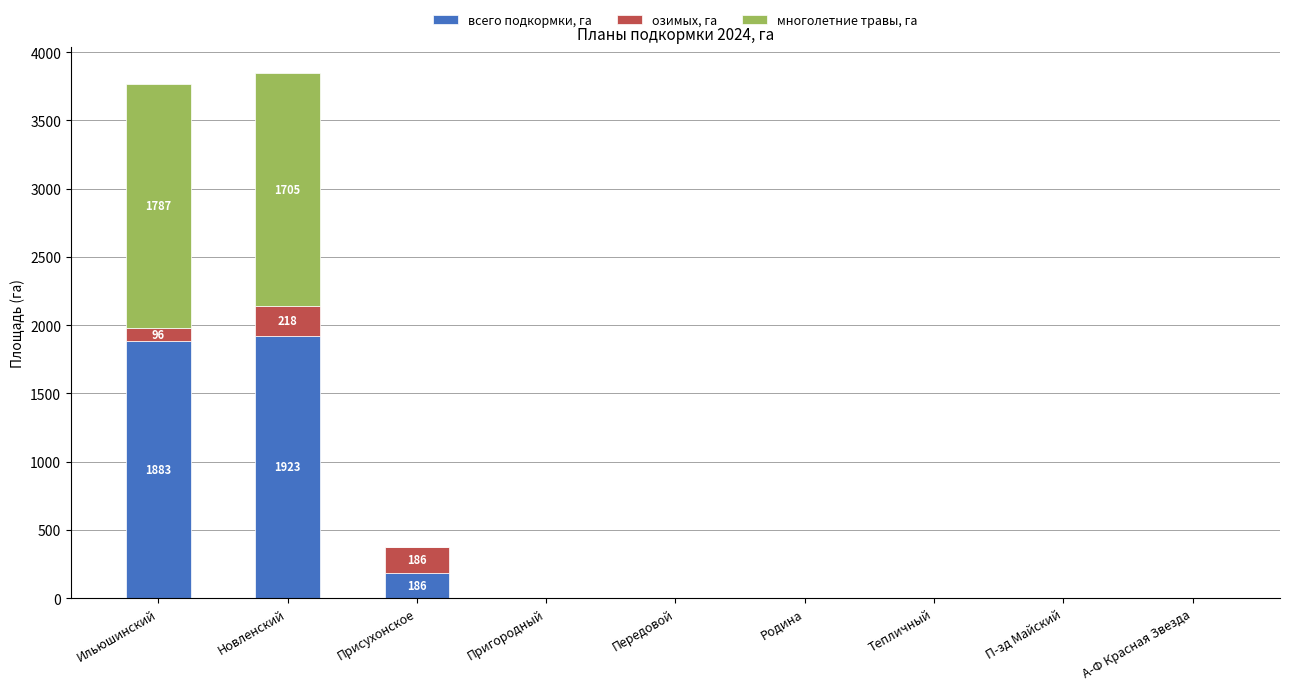

Reading left to right, list the values for the всего подкормки, га series.

Ильюшинский=1883	Новленский=1923	Присухонское=186	Пригородный=0	Передовой=0	Родина=0	Тепличный=0	П-зд Майский=0	А-Ф Красная Звезда=0